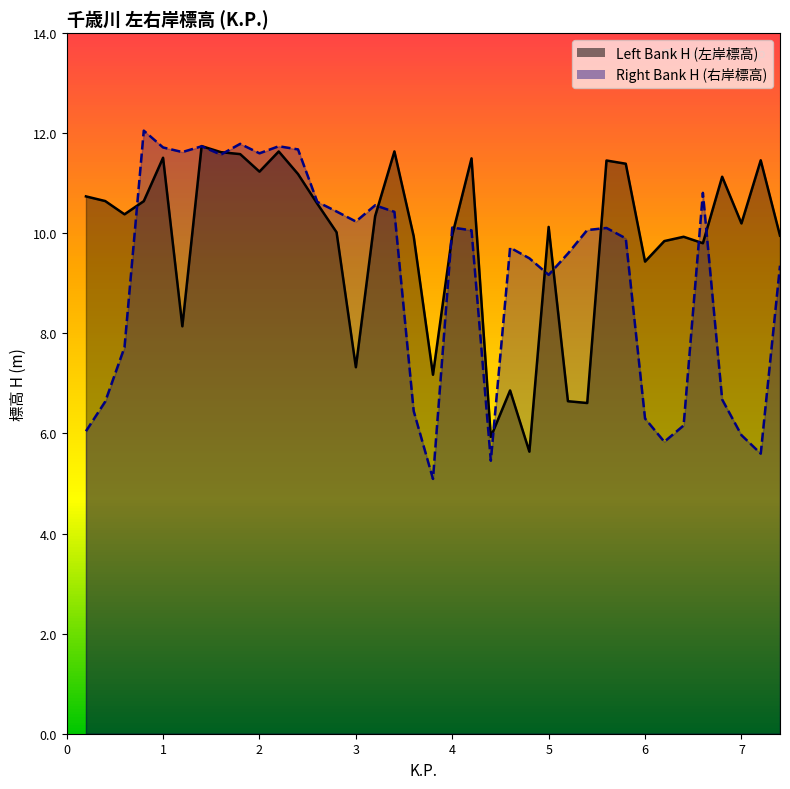

What is the spread (max minus min) of values at 5.4?

3.5